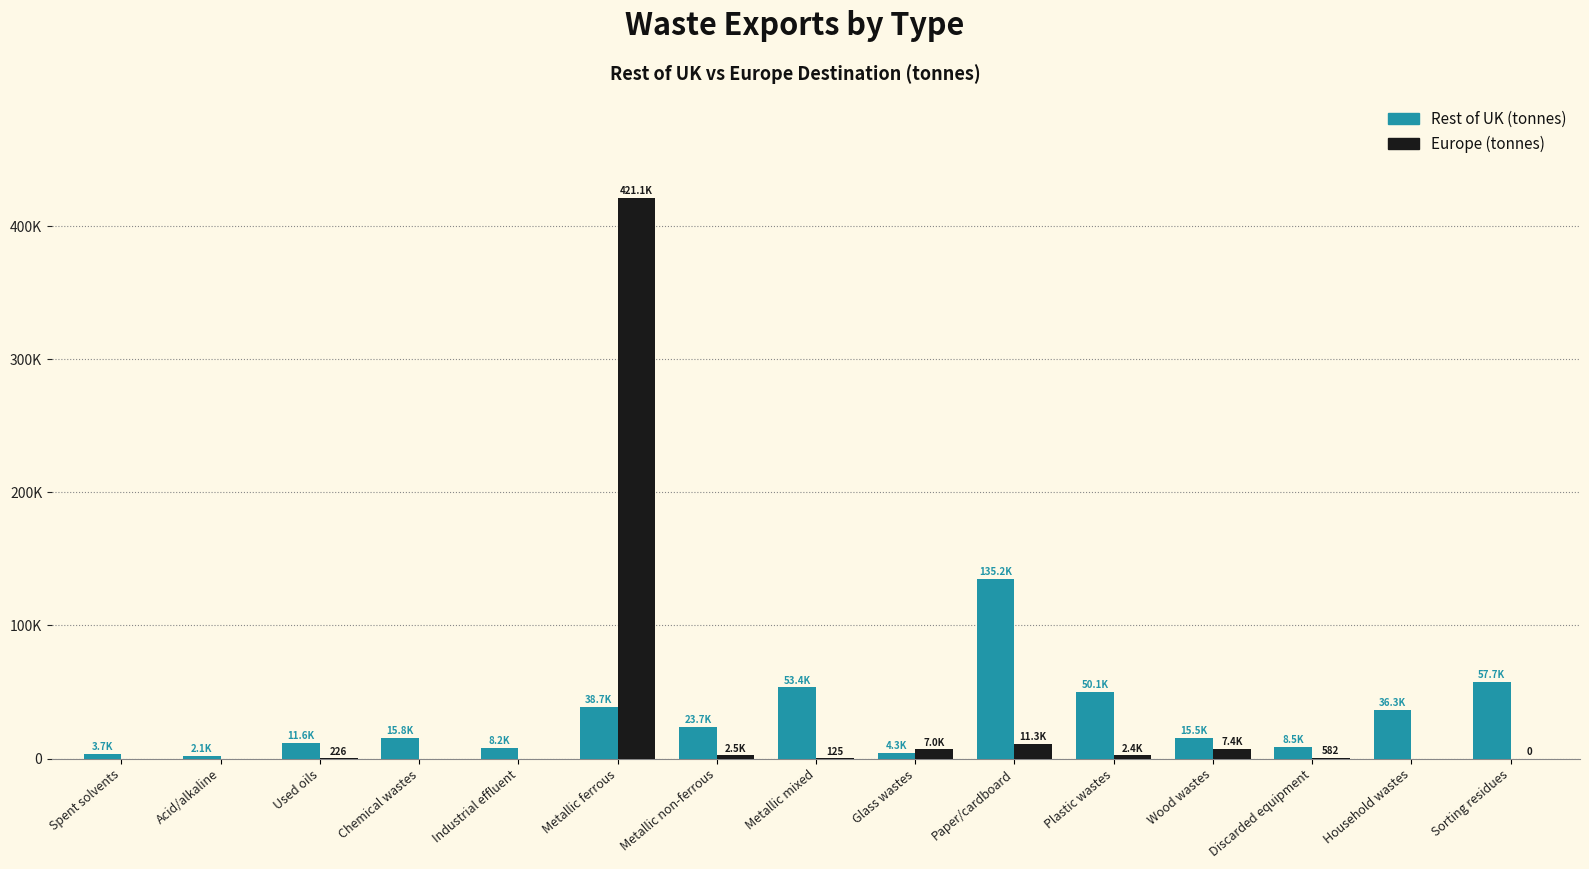

Are the bars horizontal?

No